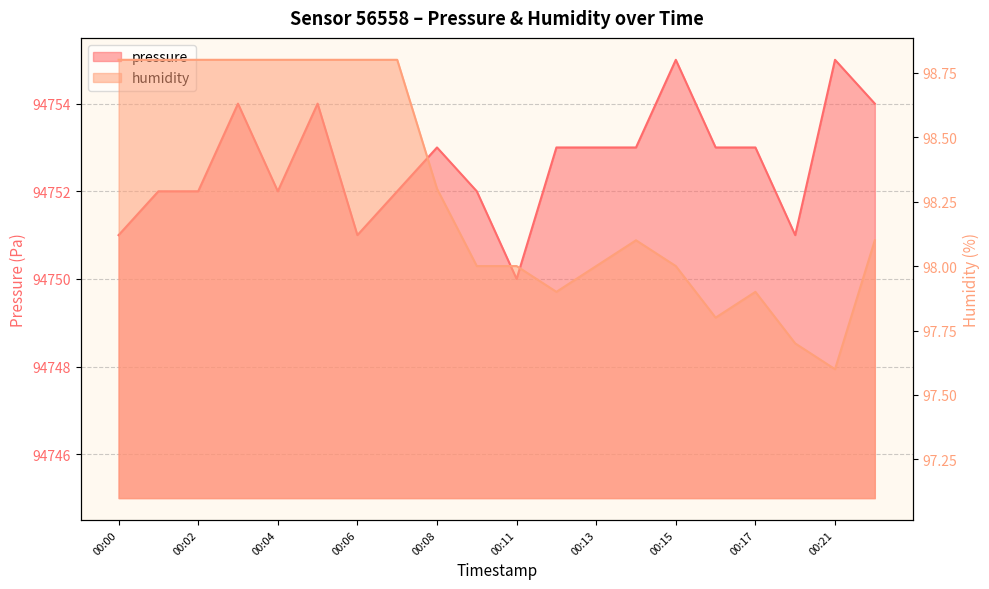

True or false: humidity and pressure cross at least once.

False